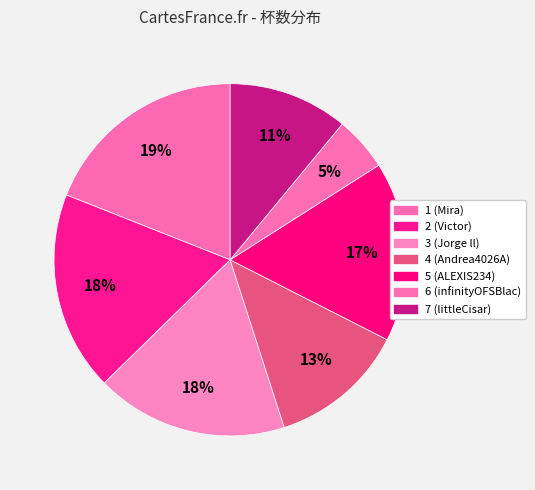

Count the number of slices in the pie.

7